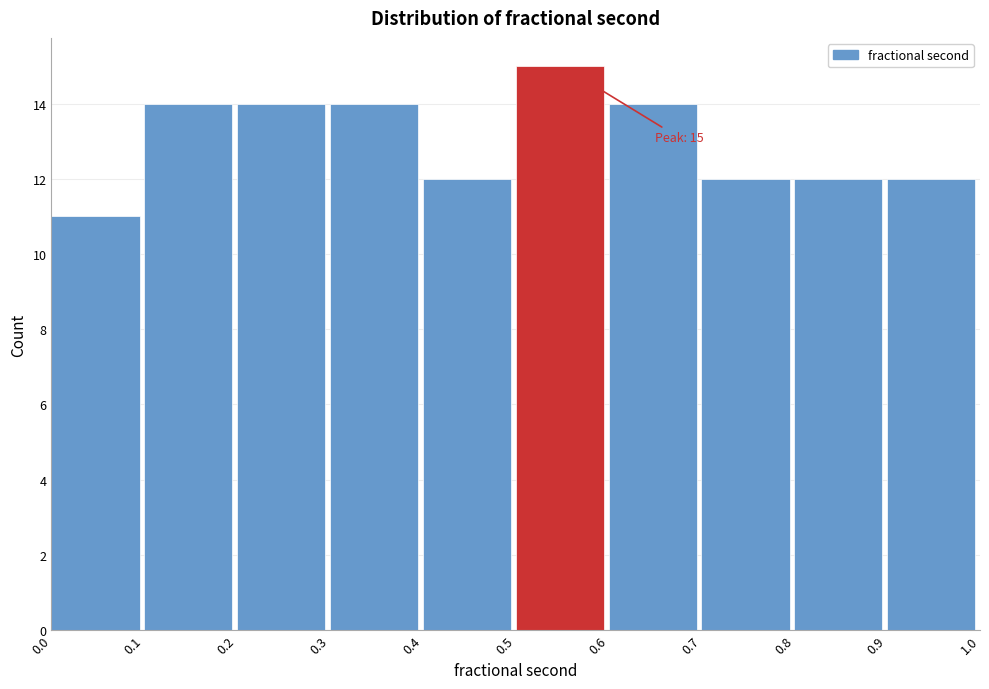

Which range on the x-axis has the tallest bar?

0.5 to 0.6